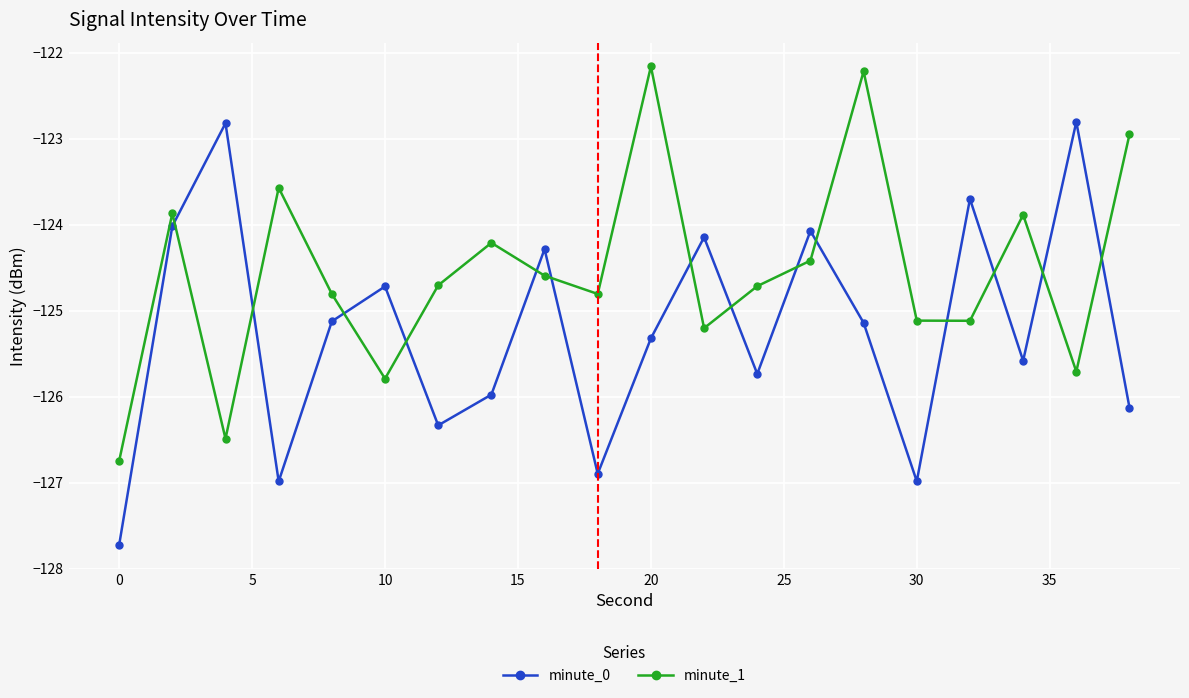

Which series has the widest spread of values?

minute_0